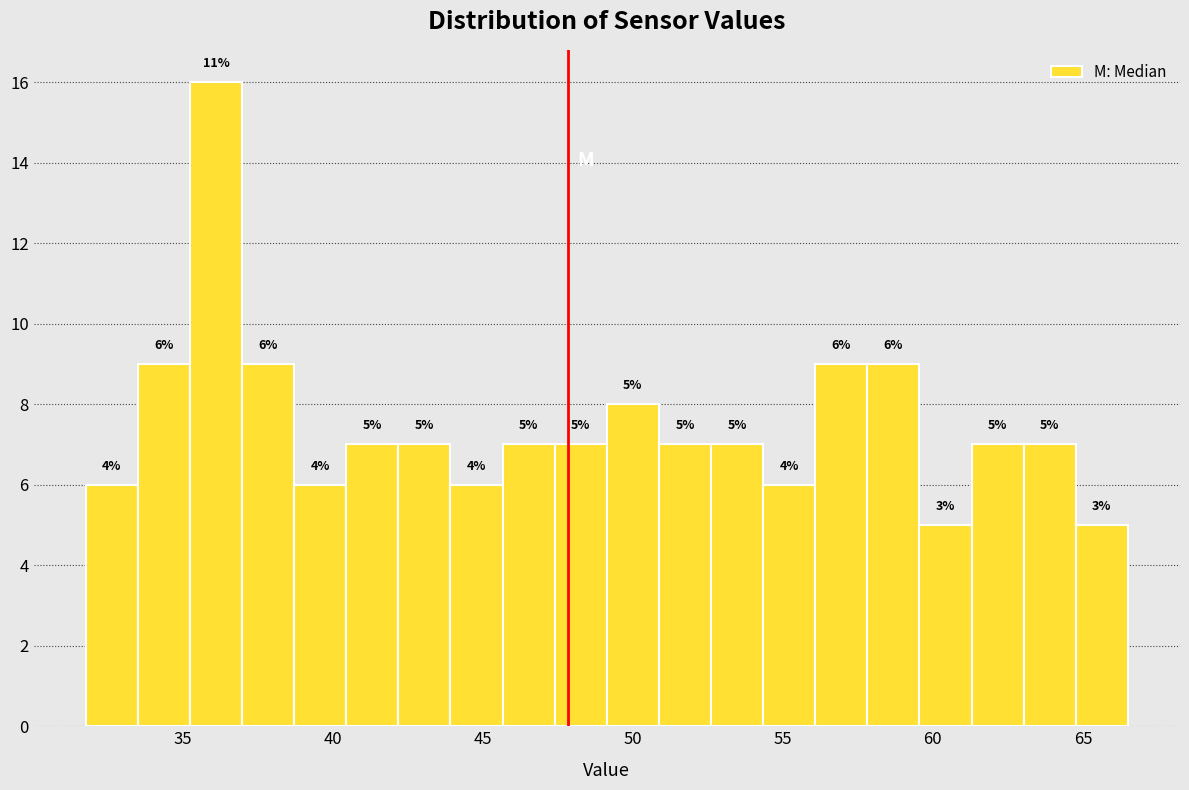

Read against the x-axis, roughly where is the centre of the tallest bar?

36.0